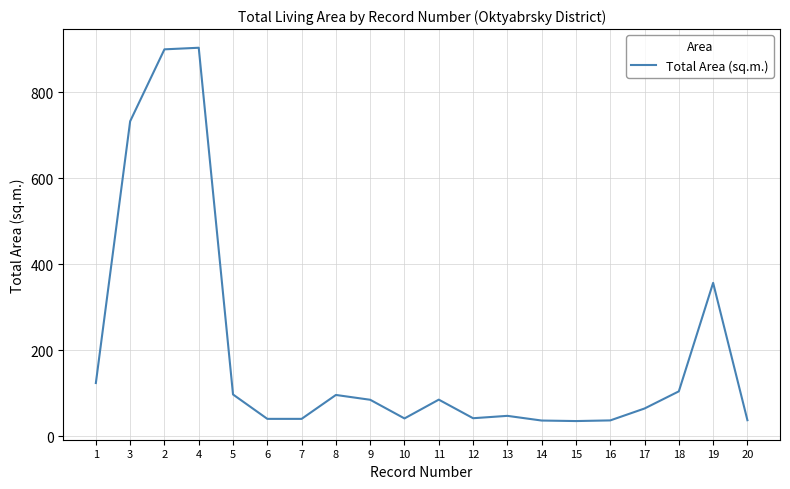

Where is the data nearest to the value 469?

19